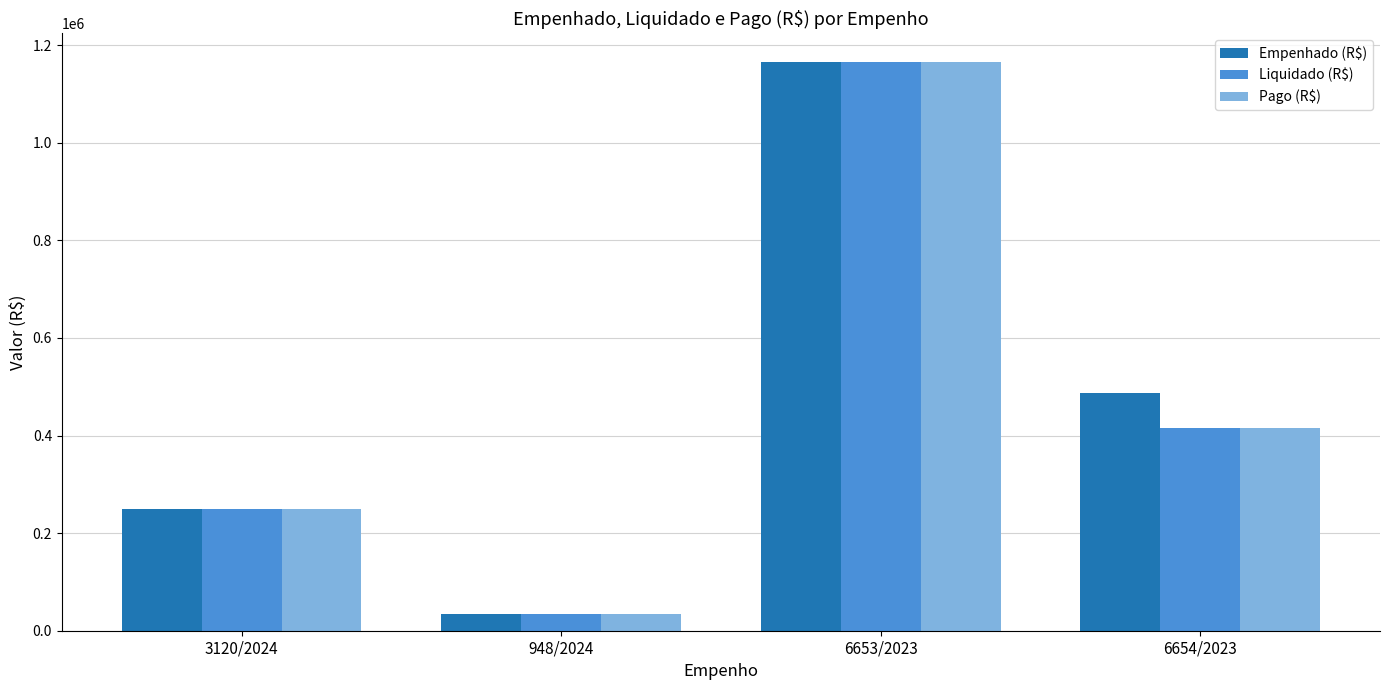

What is the greatest value displayed?

1166114.6